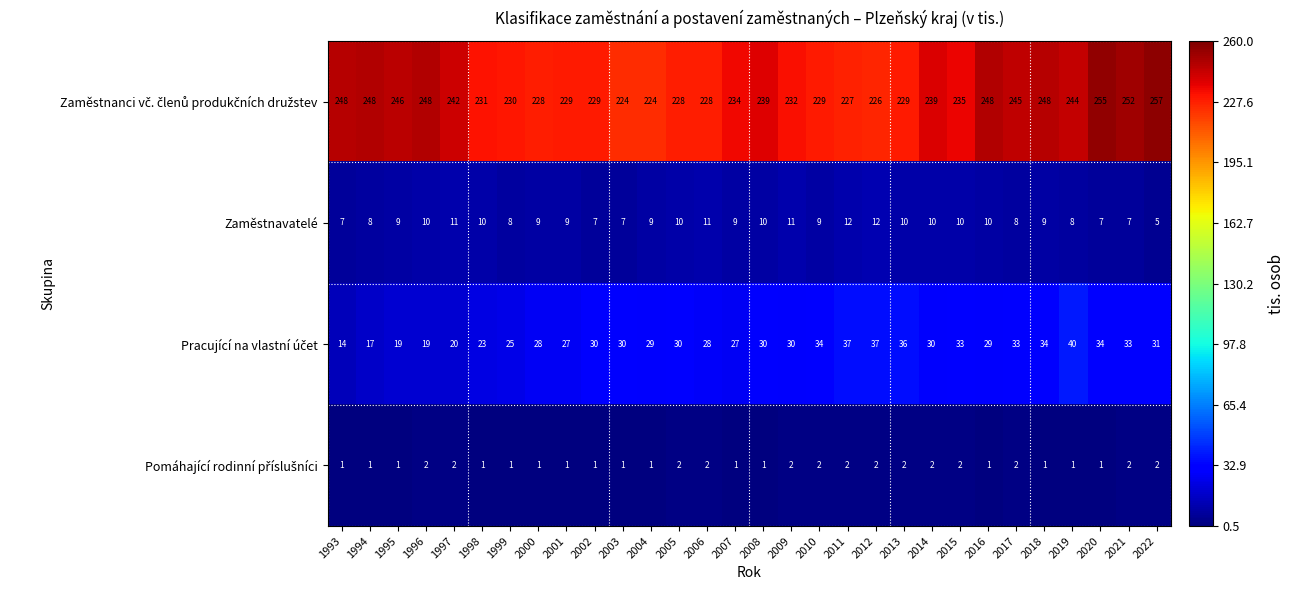

True or false: Zaměstnavatelé has a value of 4 at 2000.

False